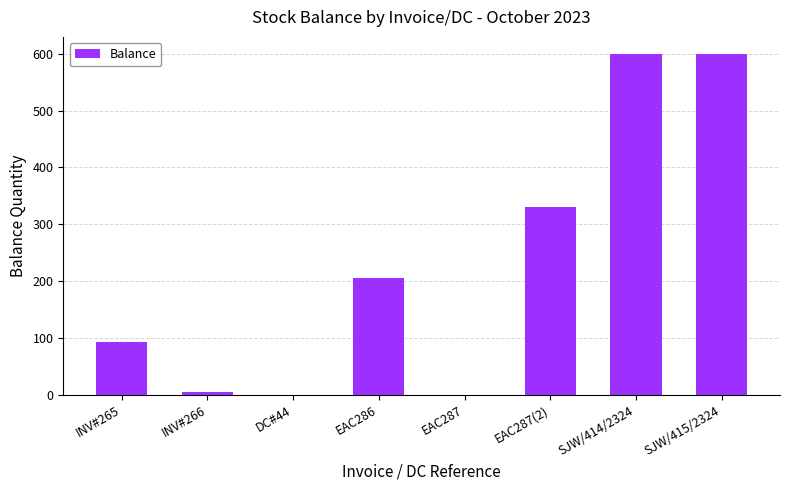

Between EAC287(2) and SJW/415/2324, which is larger?

SJW/415/2324